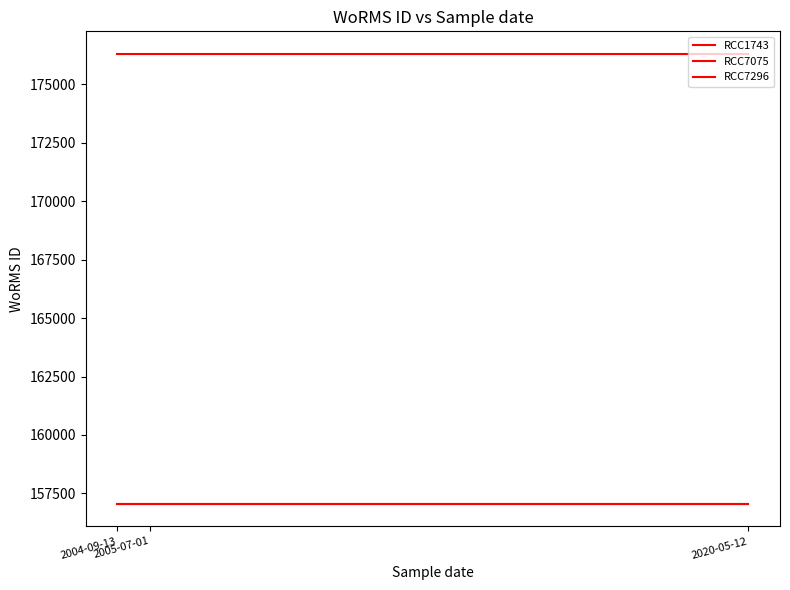

Does the chart have visible grid lines?

No